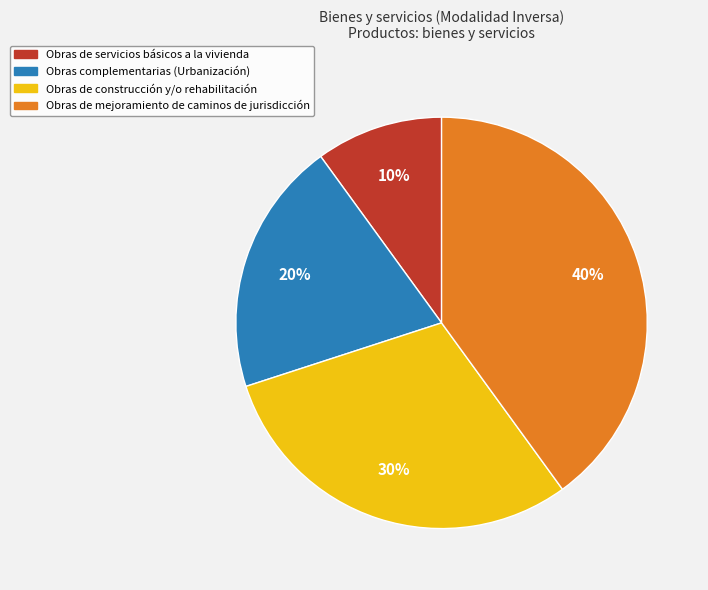

Does any single category account for the majority?

No